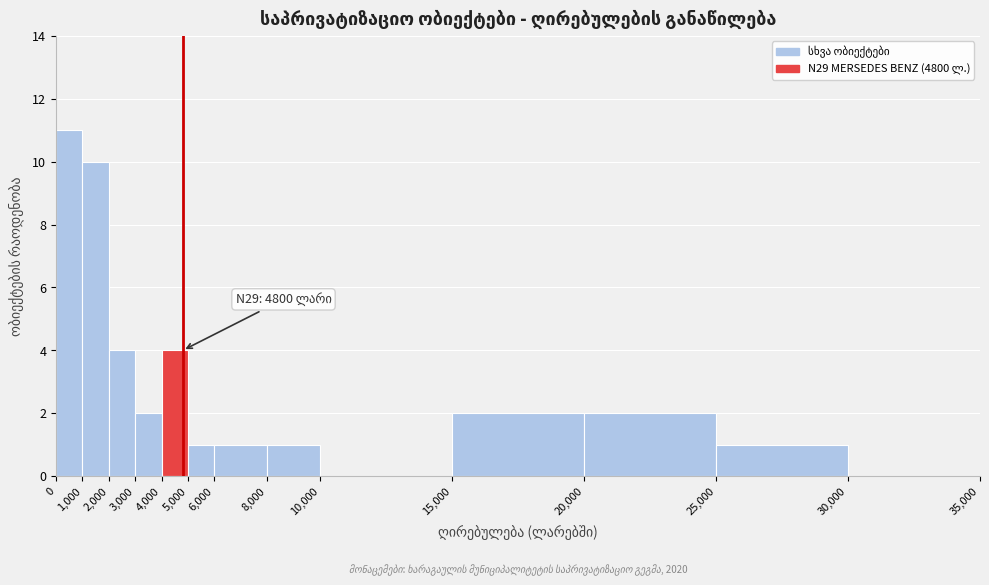

Over which range of the x-axis is the bar tallest?

0 to 1,000